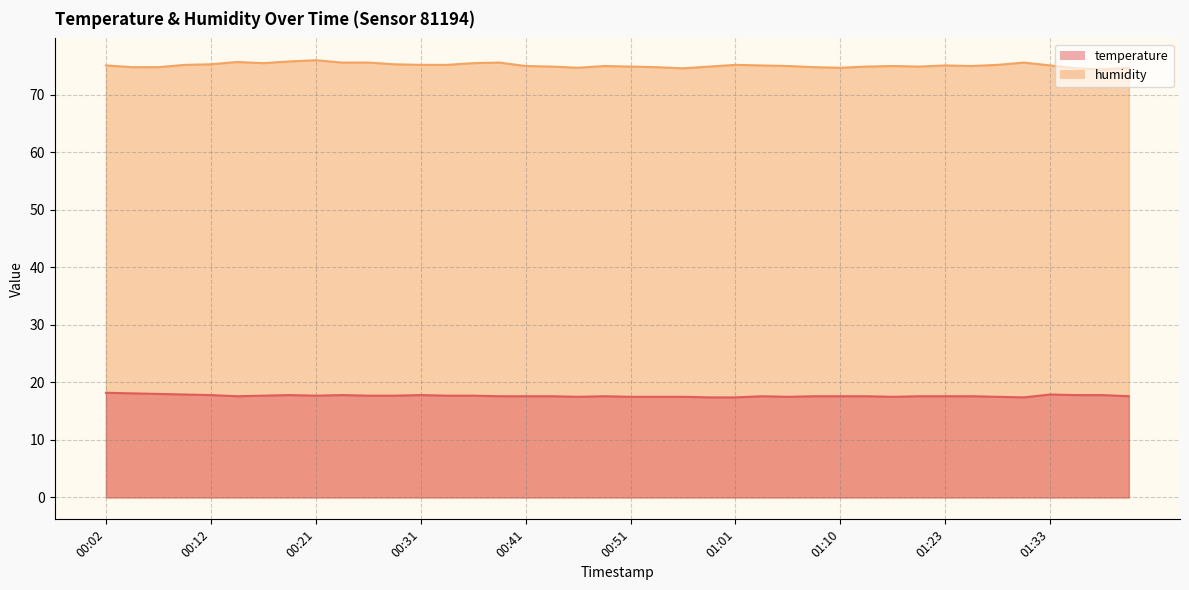

What is the sum of the temperature values at 00:16 and 01:25?

35.3